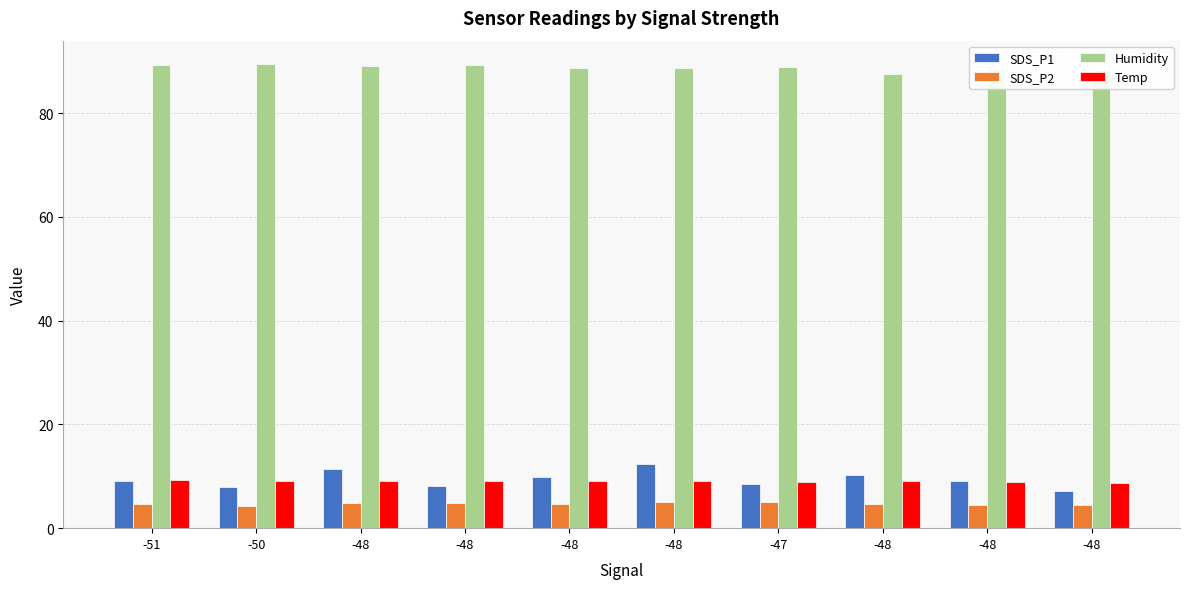

What are all the series names shown in the legend?

SDS_P1, SDS_P2, Humidity, Temp